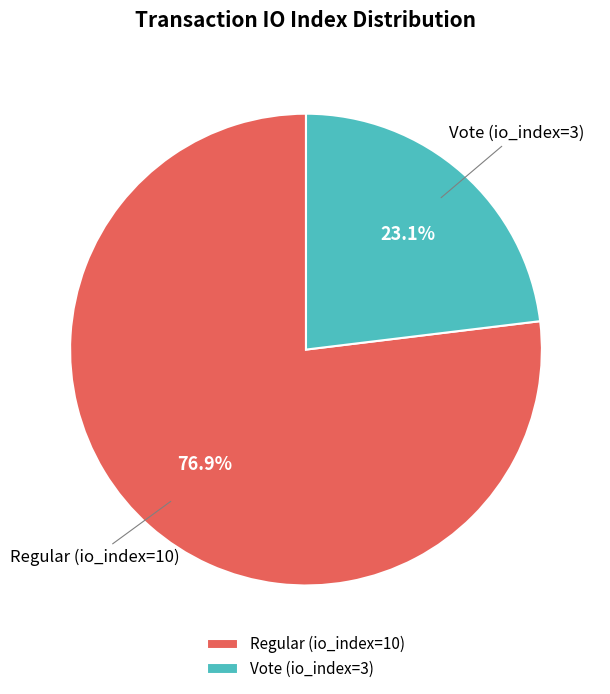

Between Vote and Regular, which is larger?

Regular